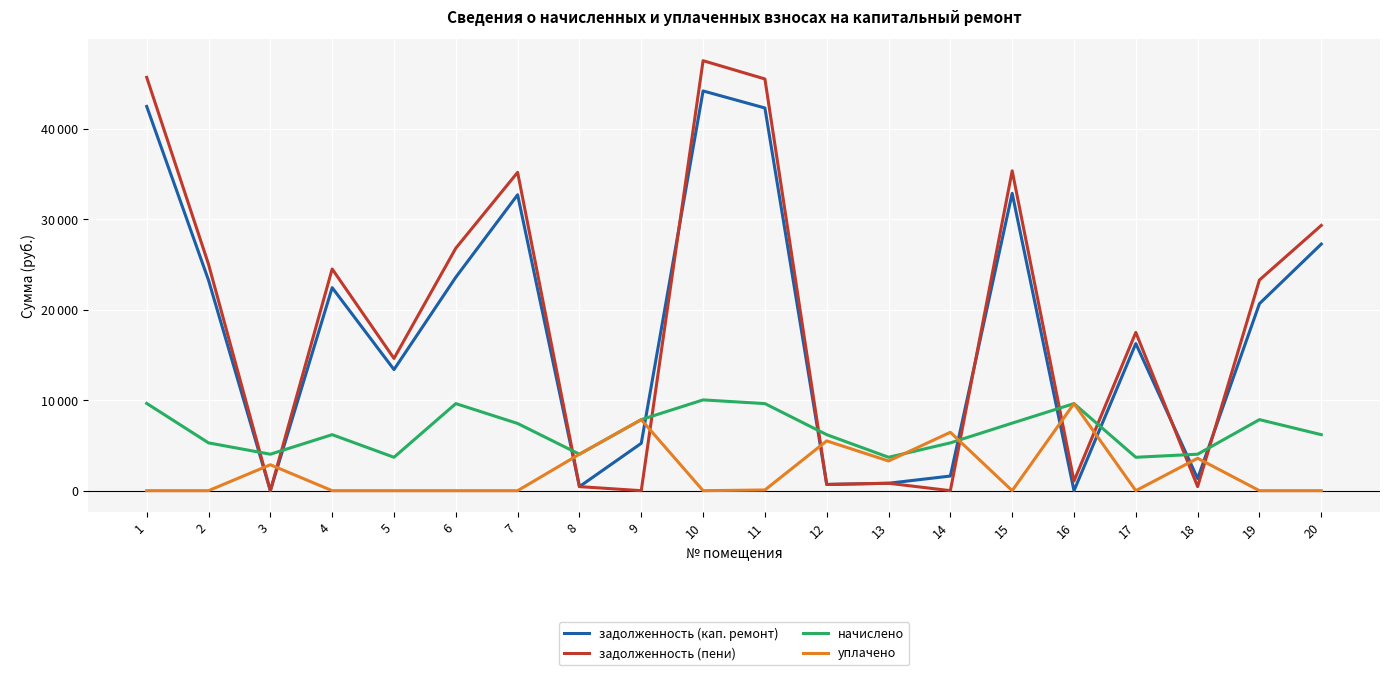

Does the chart have visible grid lines?

Yes